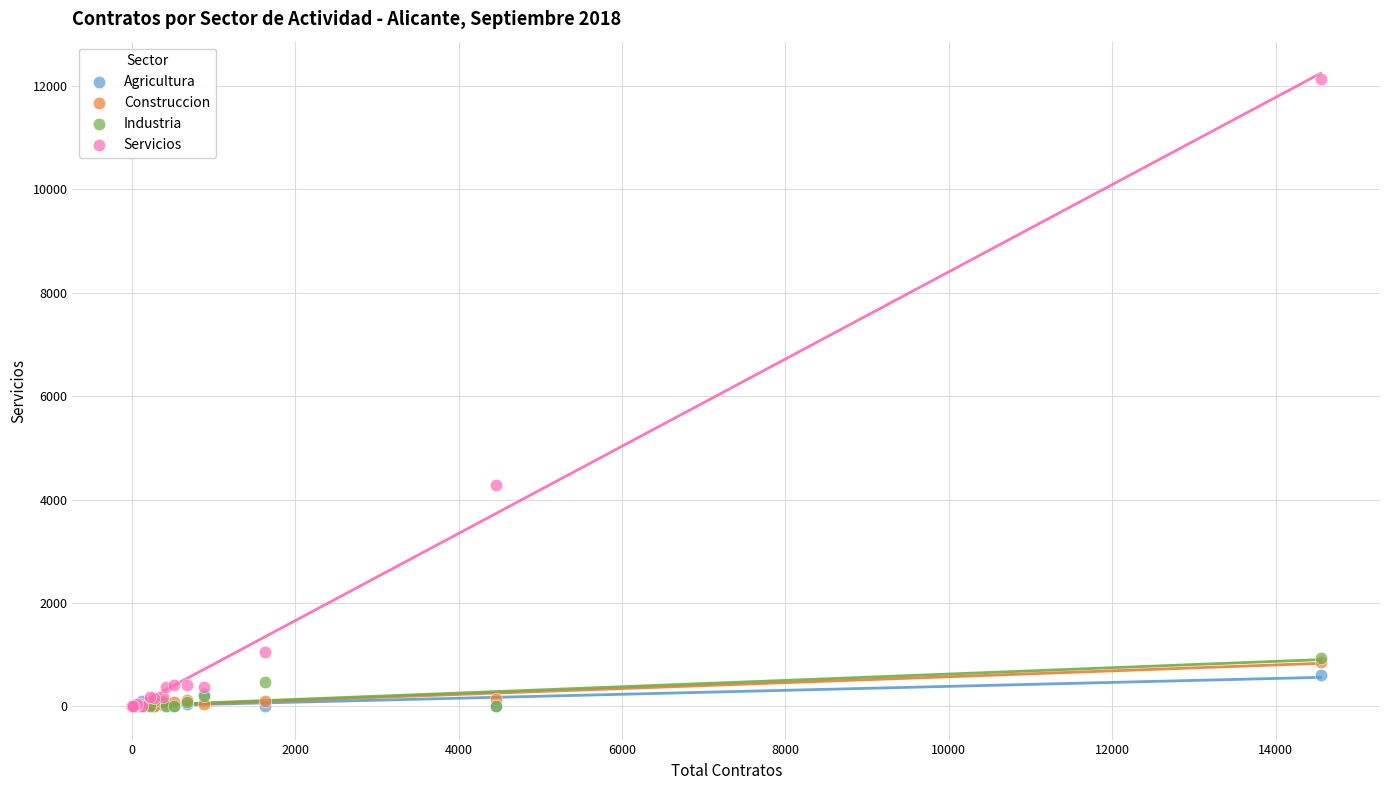

Which series contains the highest Y value?

Servicios